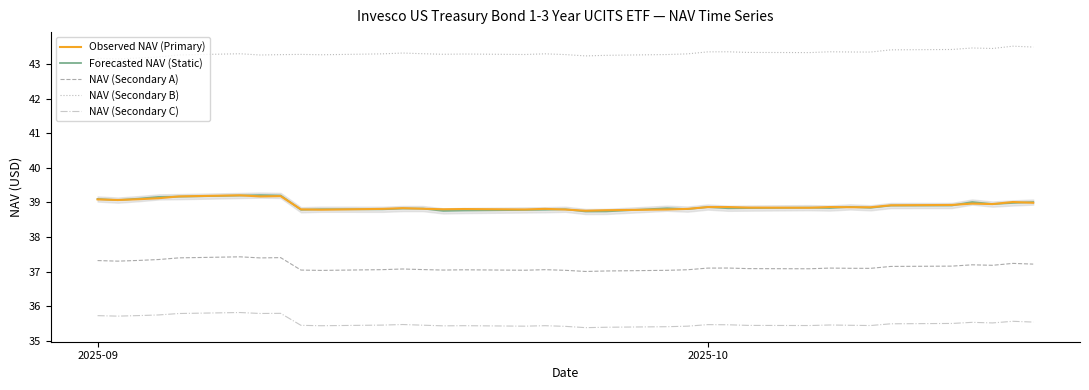

What is the difference between the maximum and minimum values in the Observed NAV (Primary) series?

0.4